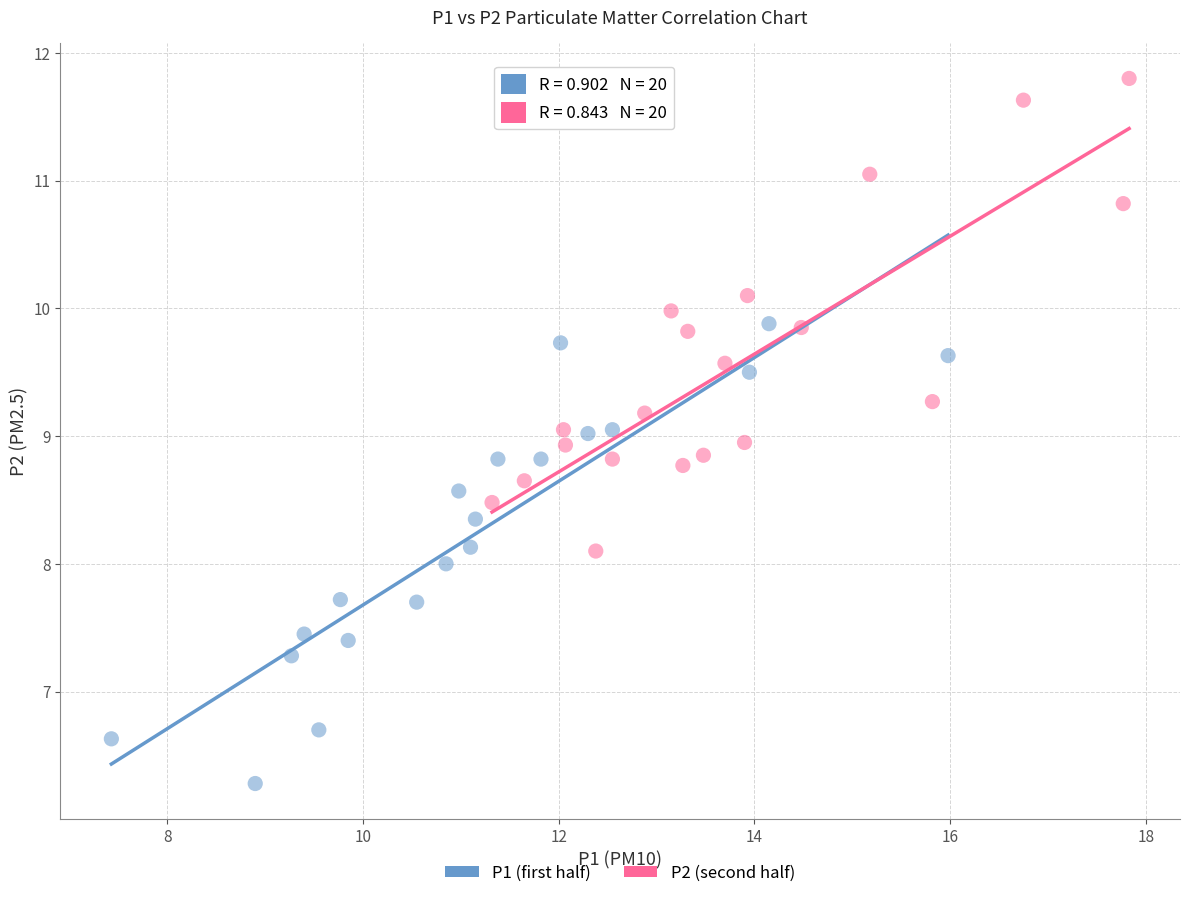

Which series contains the highest Y value?

P2 (second half)